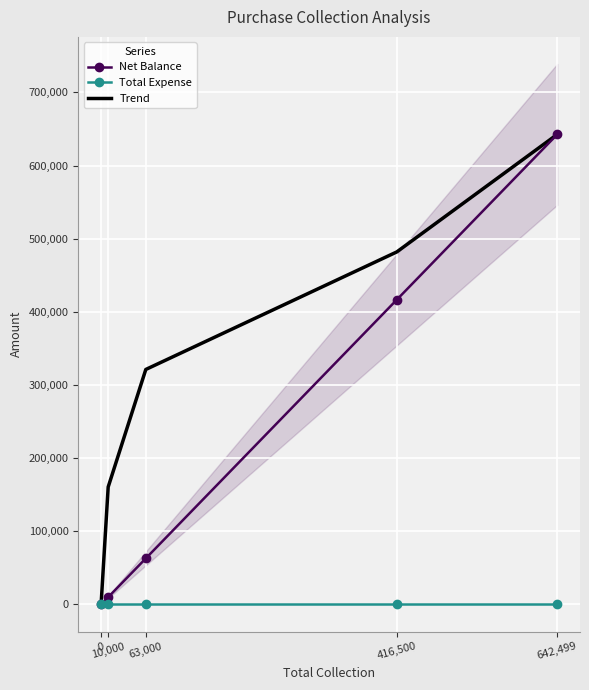

True or false: Total Expense and Trend intersect in this chart.

False